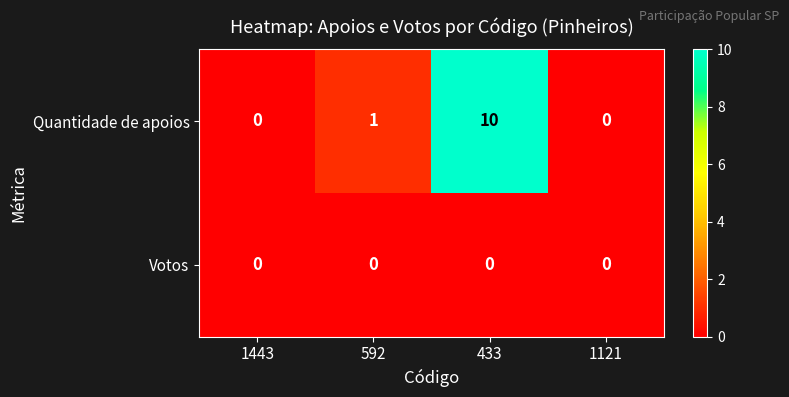

At 592, list the series in order from smallest to largest.

Votos, Quantidade de apoios